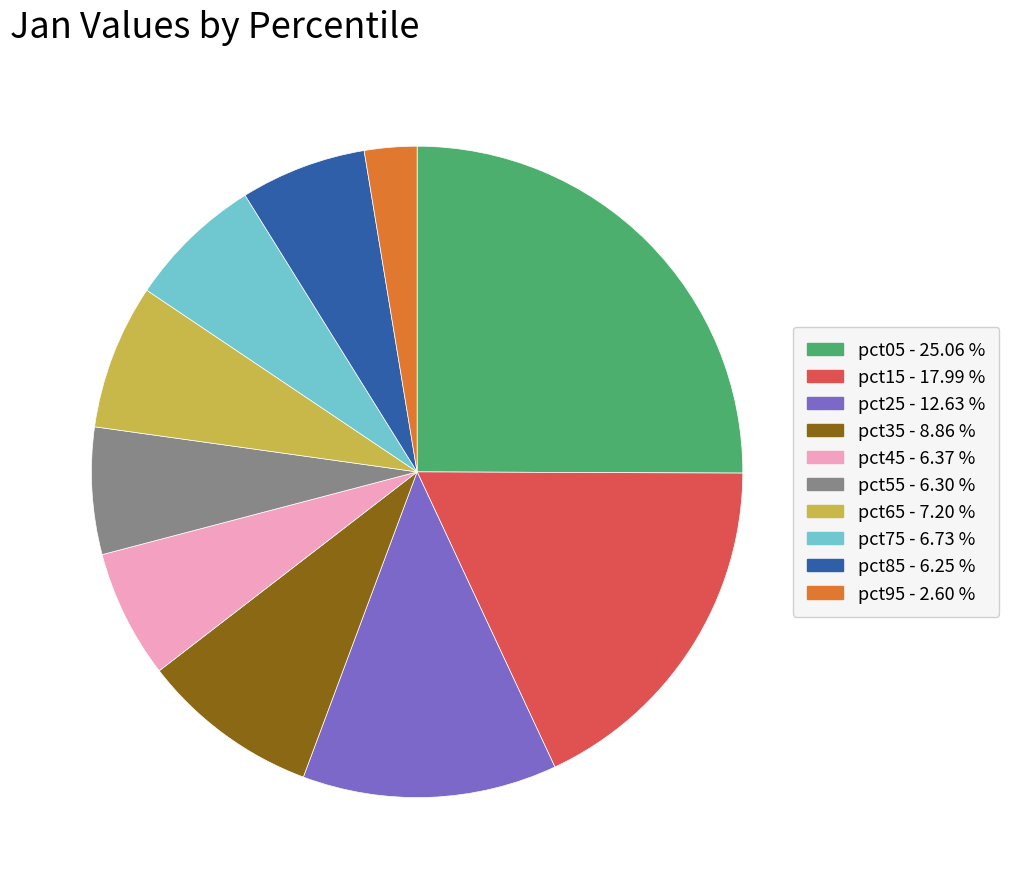

Combined, do pct85 and pct05 account for over 50%?

No